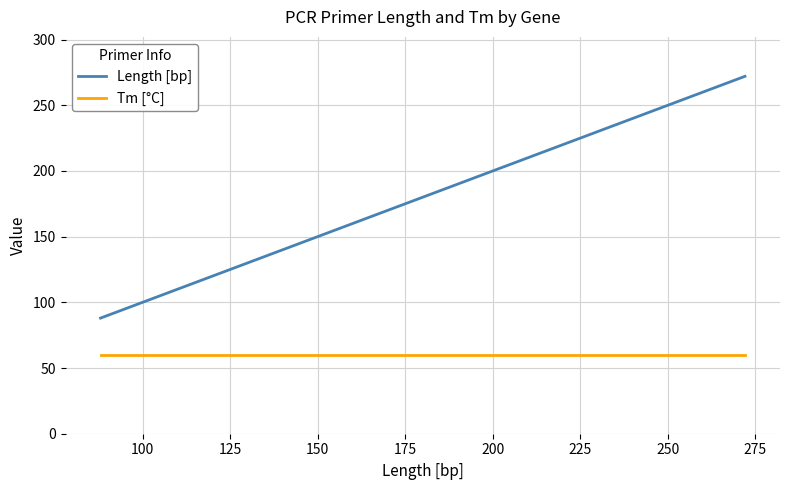

Which series has the largest range (max minus min)?

Length [bp]